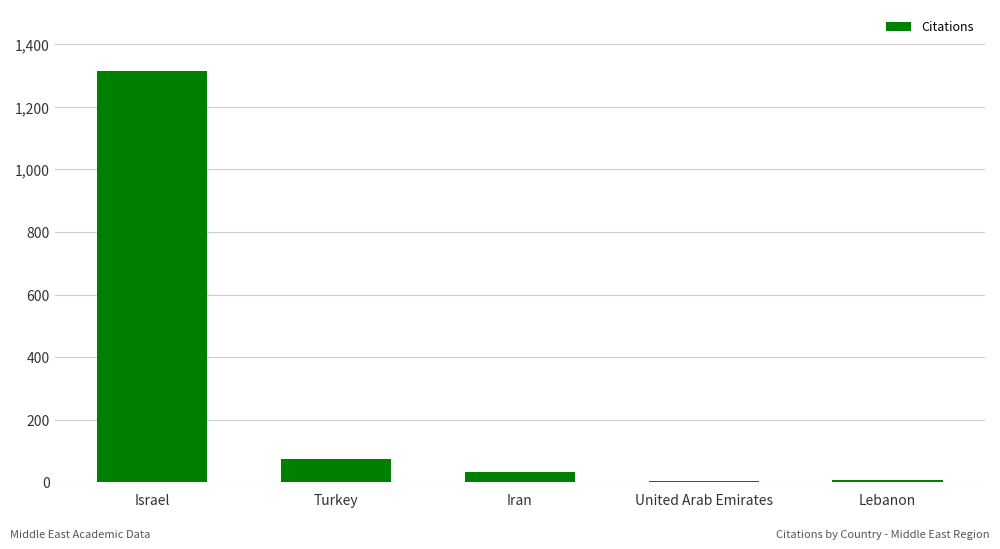

How many data points does each series have?

5